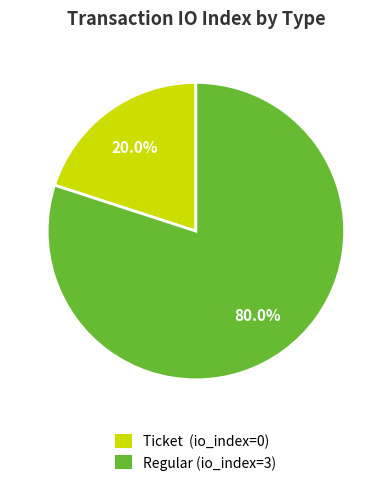

Which category has the biggest portion of the pie?

Regular (io_index=3)